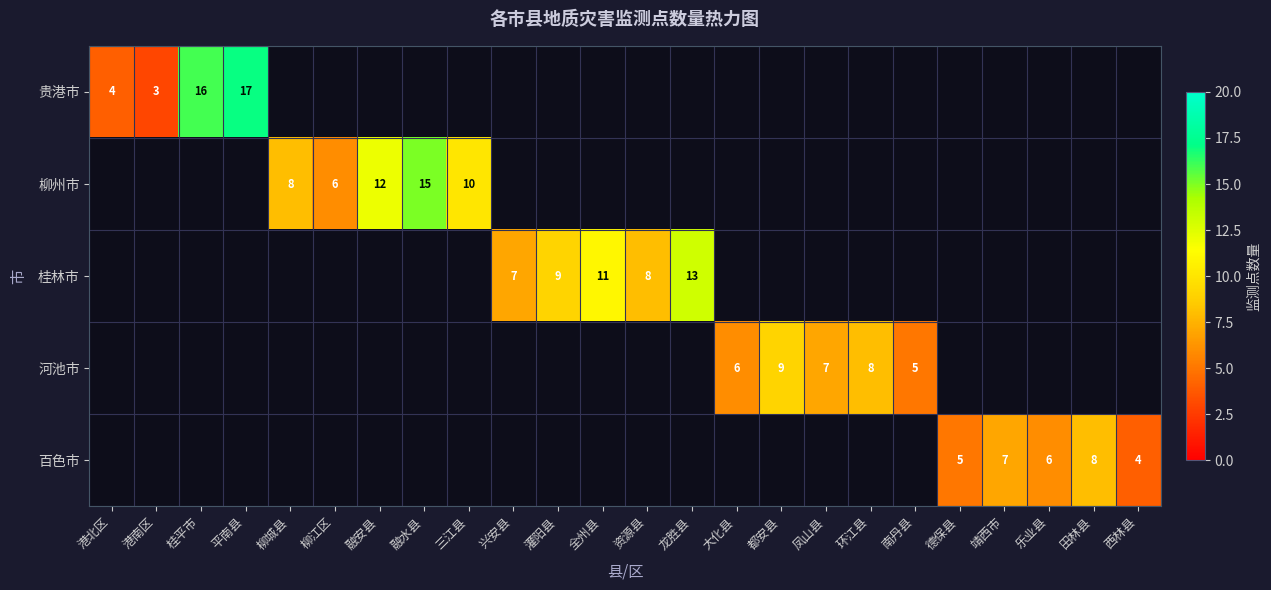

At how many categories does at least one series exceed 8?

9